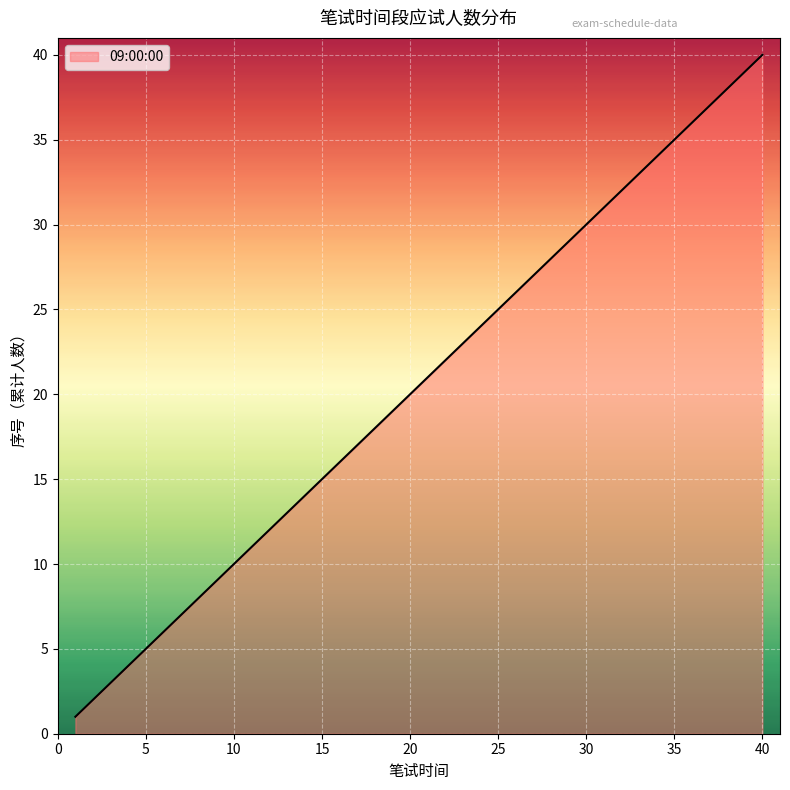

What is the greatest value displayed?

40